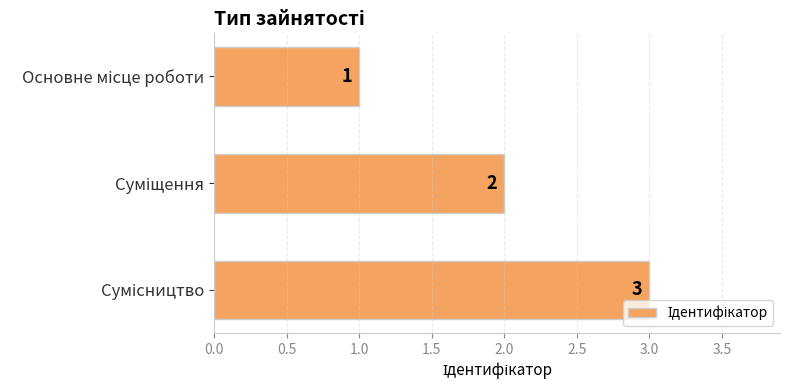

What is the value of the 1st bar from the top?

1